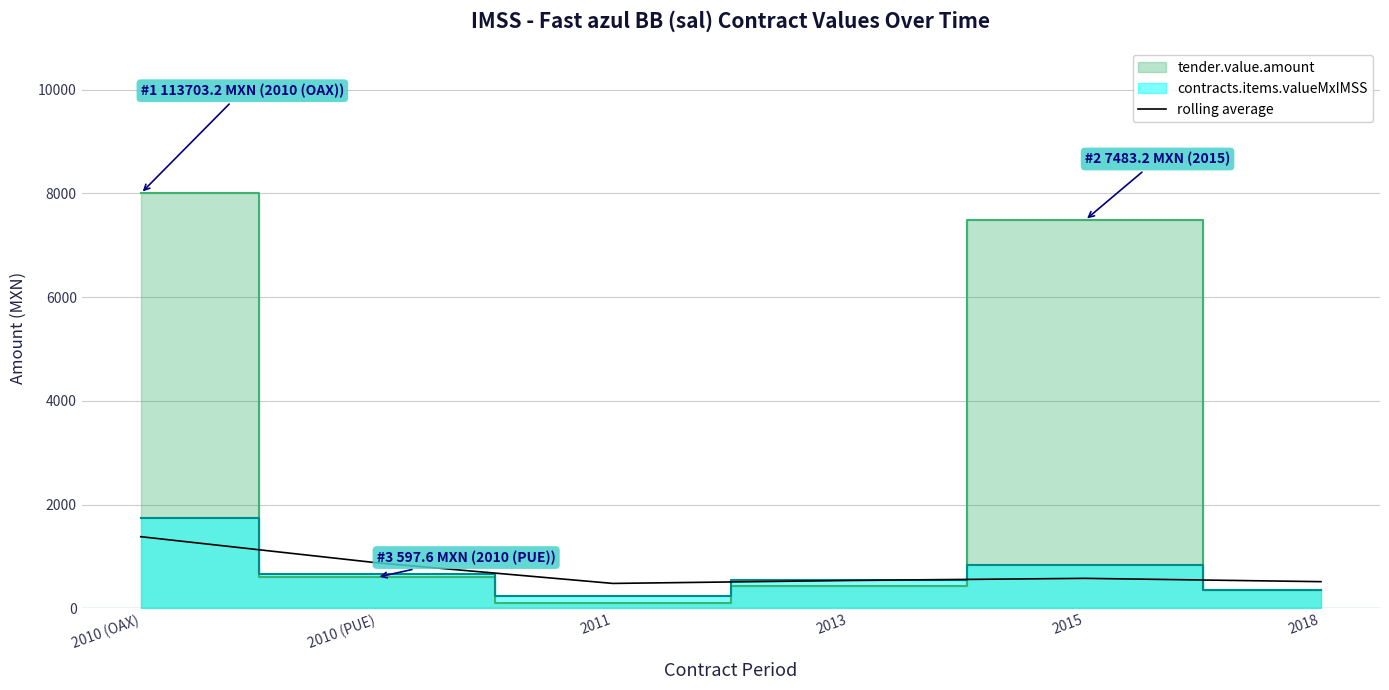

What is the lowest value of the rolling average series?

480.0